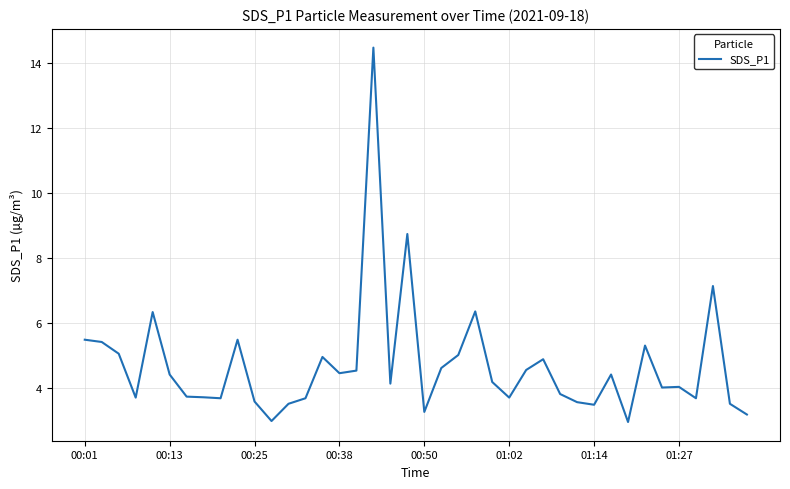

What is the minimum value shown in the chart?

3.0